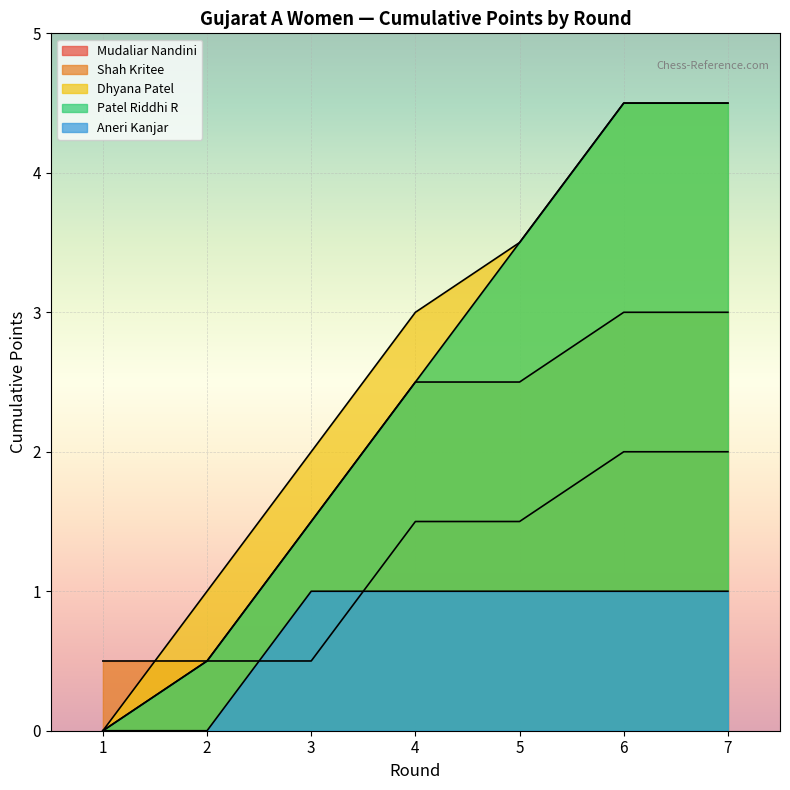

True or false: Games and Points cross at least once.

False